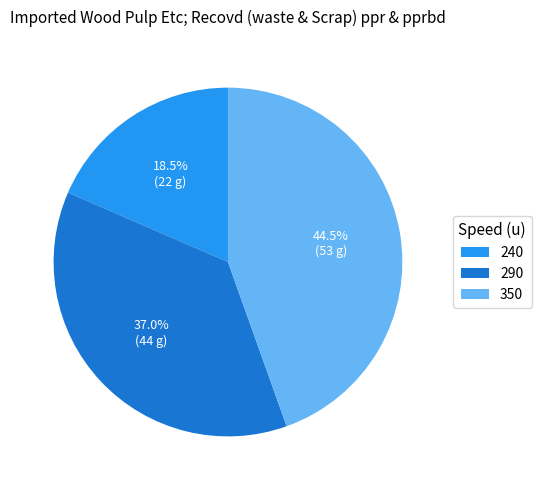

How many segments does this pie chart have?

3